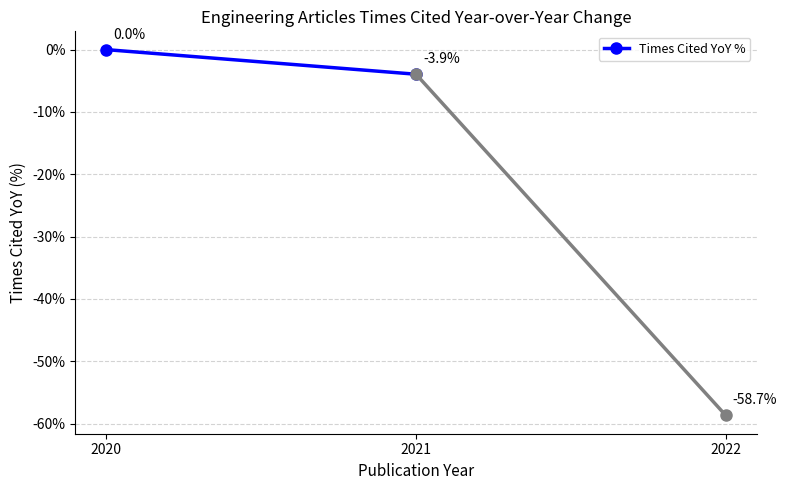

At which label is the value closest to -1?

2020